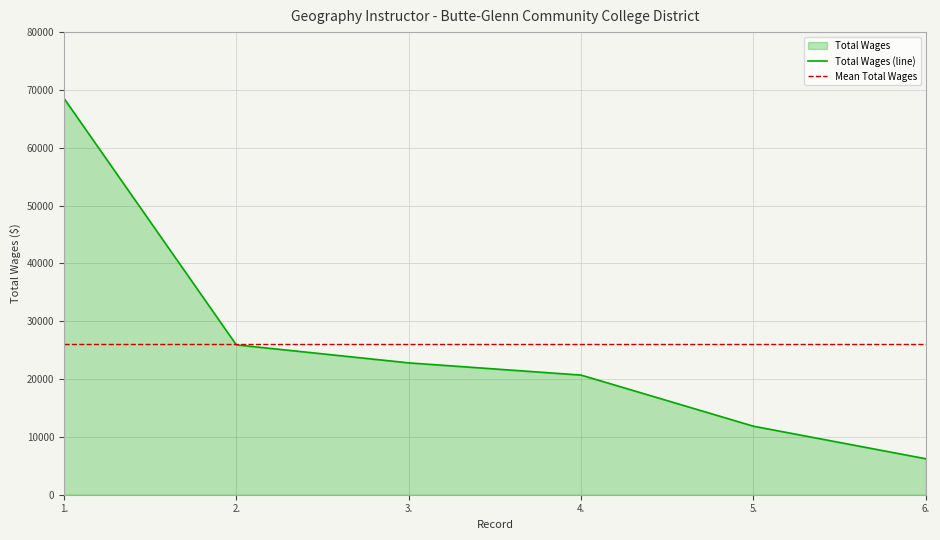

Approximately how many times larger is the value at 5. compared to 3.?

0.5